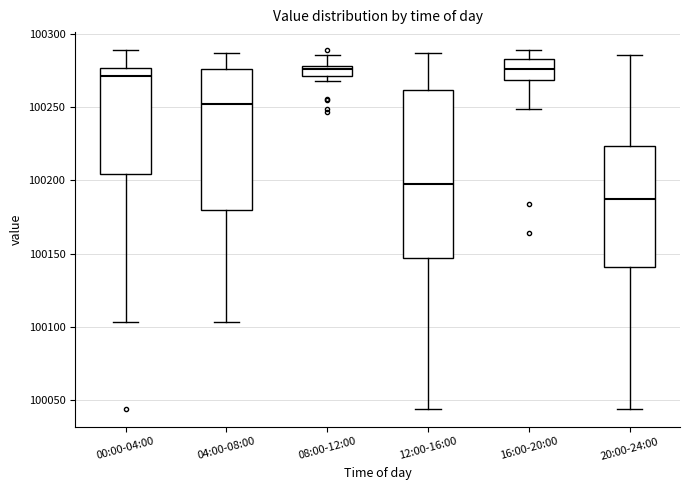

Comparing the boxes themselves (not the whiskers), which one is the tallest?

12:00-16:00